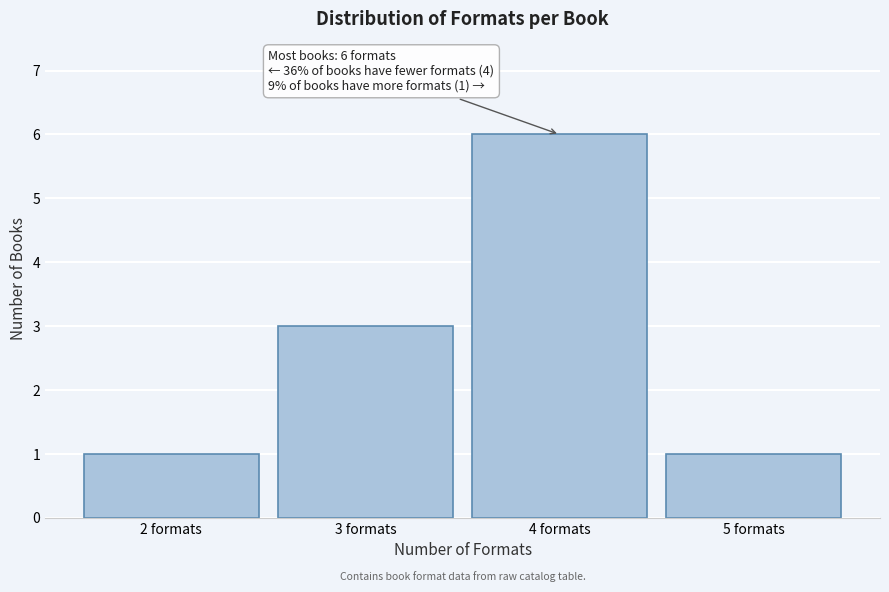

Reading right to left, list all the values displayed in this chart.

5 formats=1	4 formats=6	3 formats=3	2 formats=1